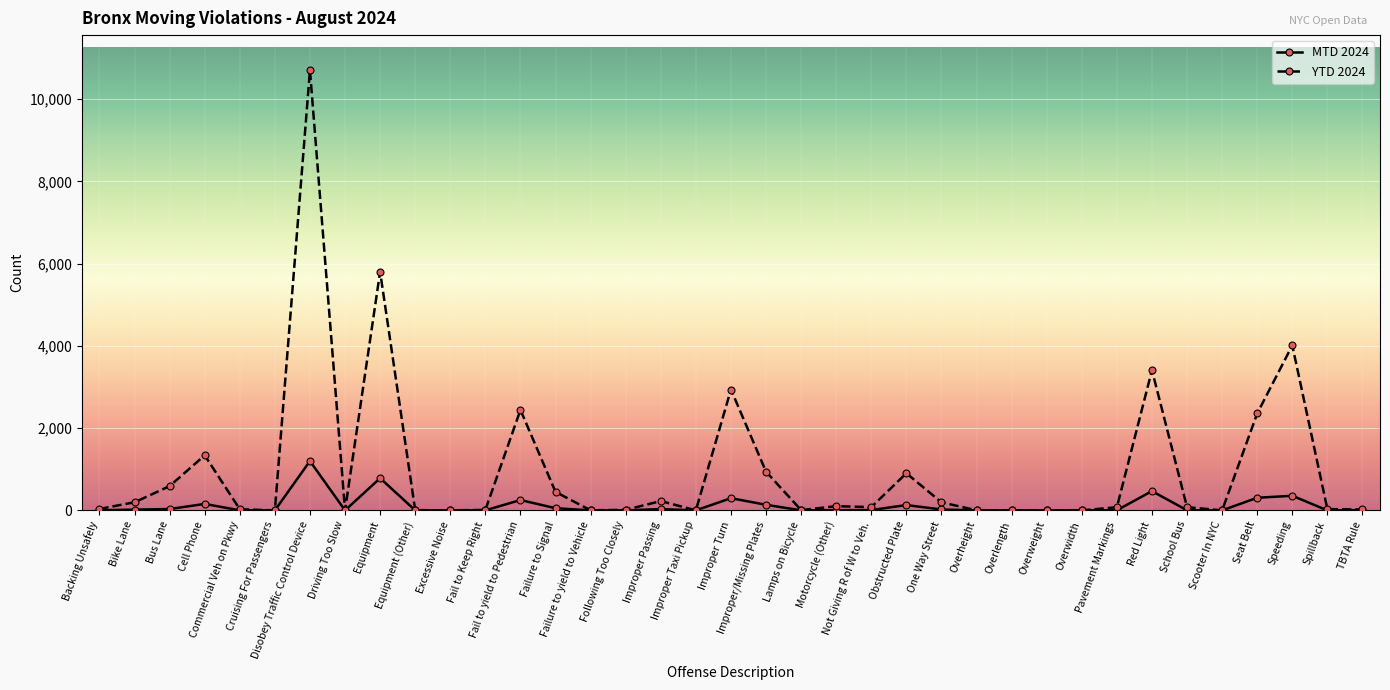

In YTD 2024, how many points are higher than both neighbors (excluding endpoints)?

11